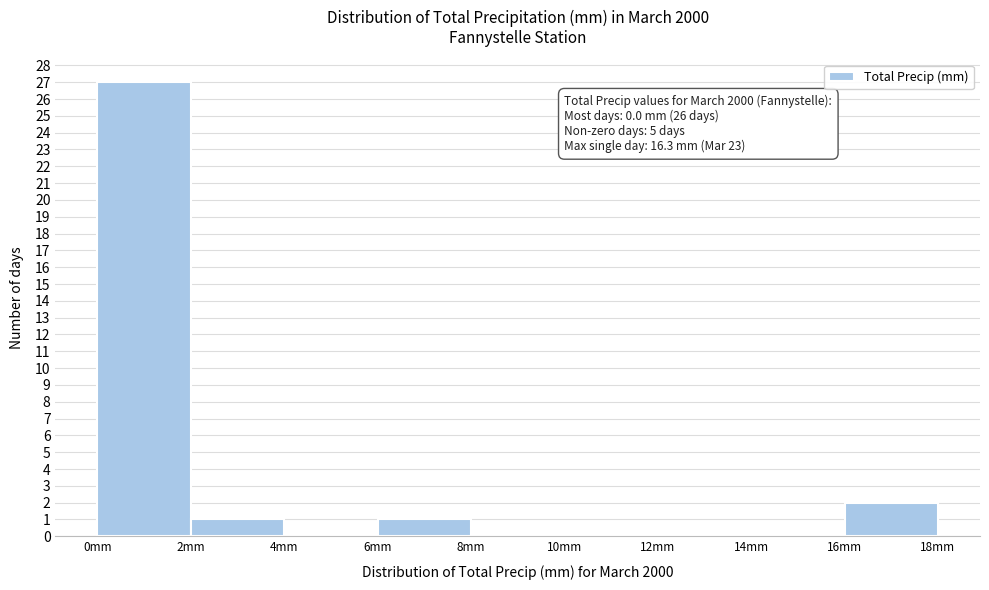

Which range on the x-axis has the tallest bar?

0 to 2